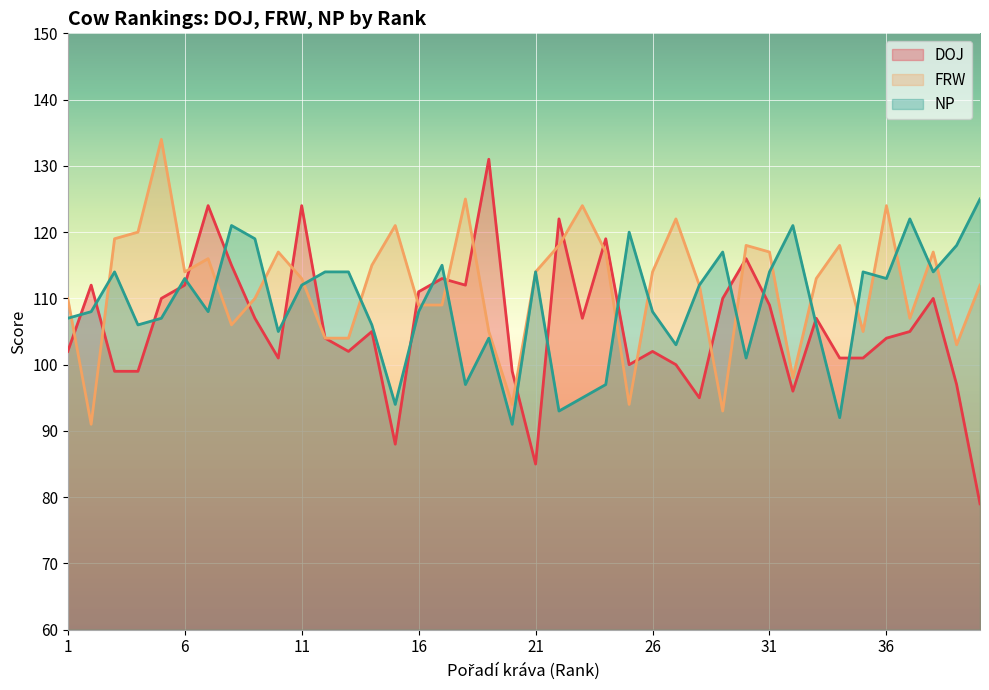

What are all the series names shown in the legend?

DOJ, FRW, NP